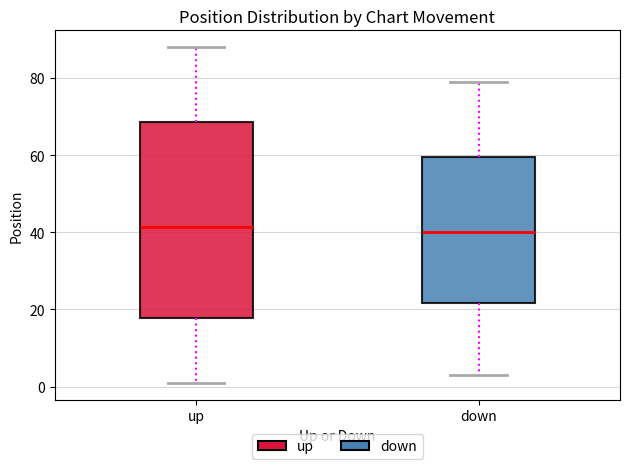

Where does the upper whisker of the box for down end on the y-axis? The values are not printed on the chart, so give them approximately, as read against the axis.

80